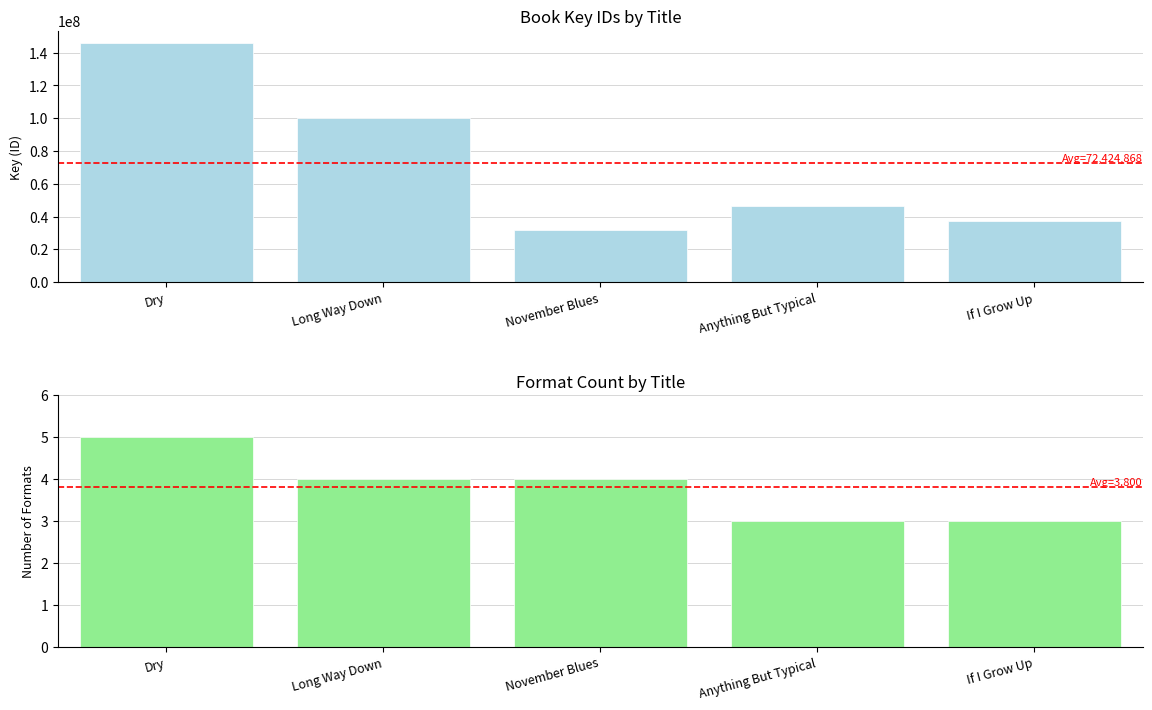

What is the minimum value shown in the chart?

31703481